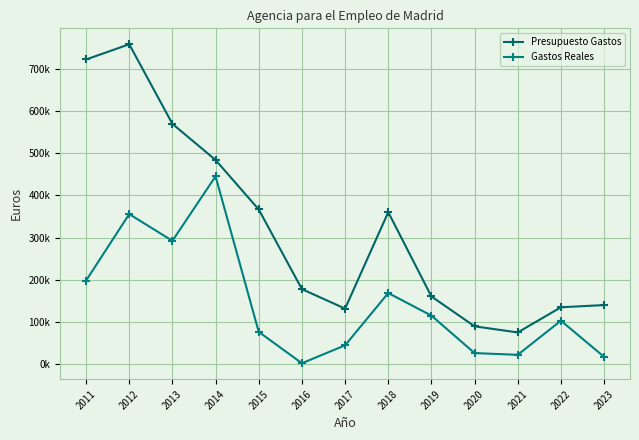

At which label does Gastos Reales first exceed 102452?

2011